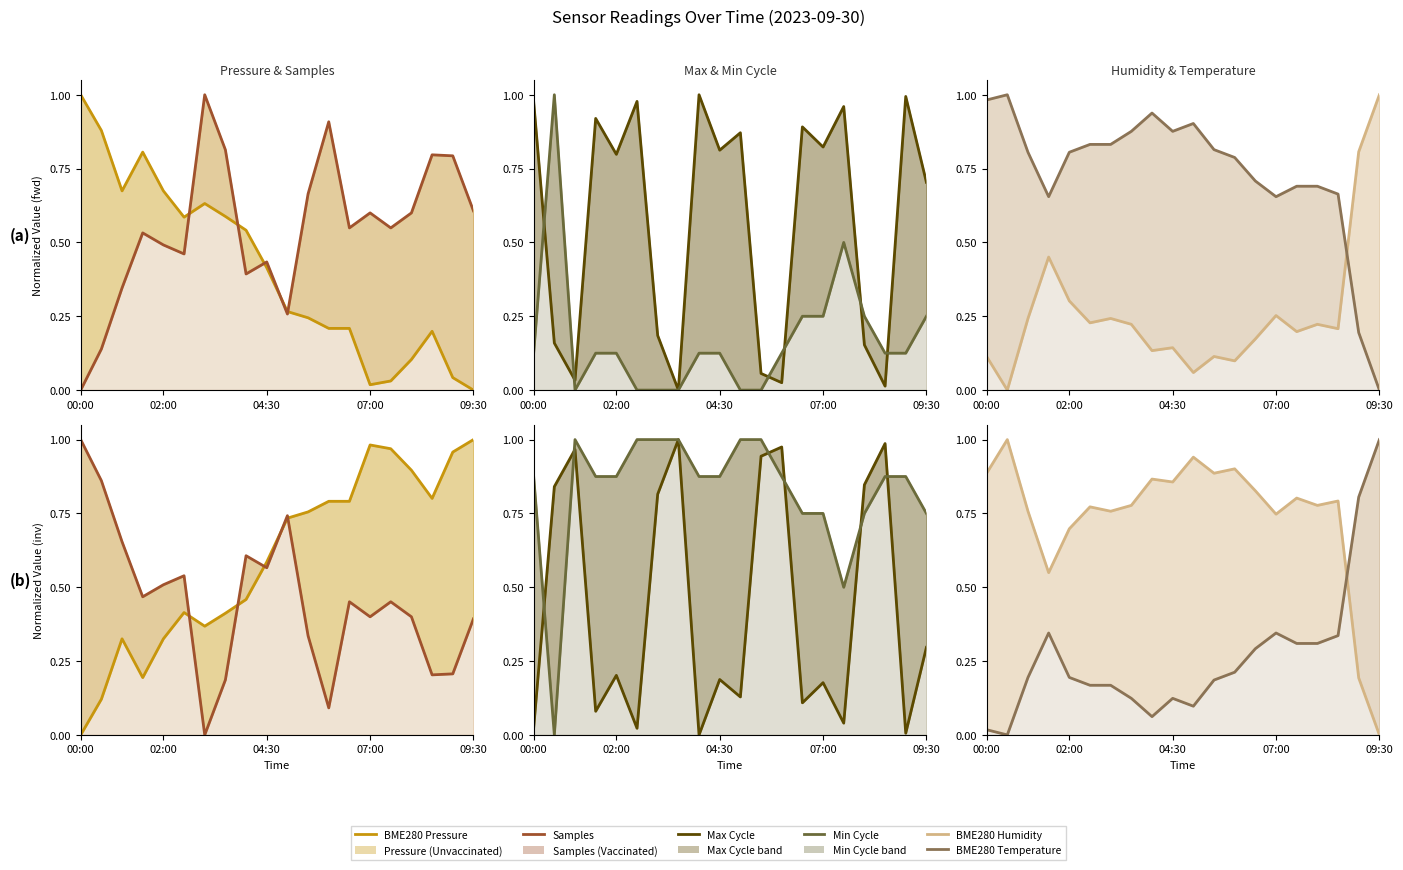

Is it true that Samples equals 0.7 at 05:30?

True